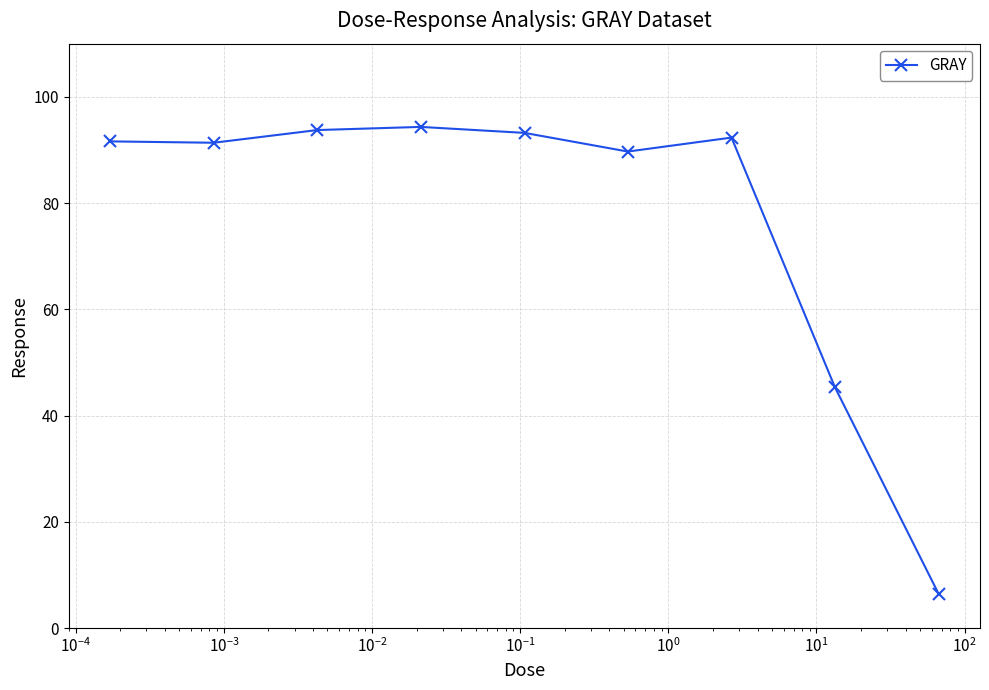

What is the maximum value shown in the chart?

94.3